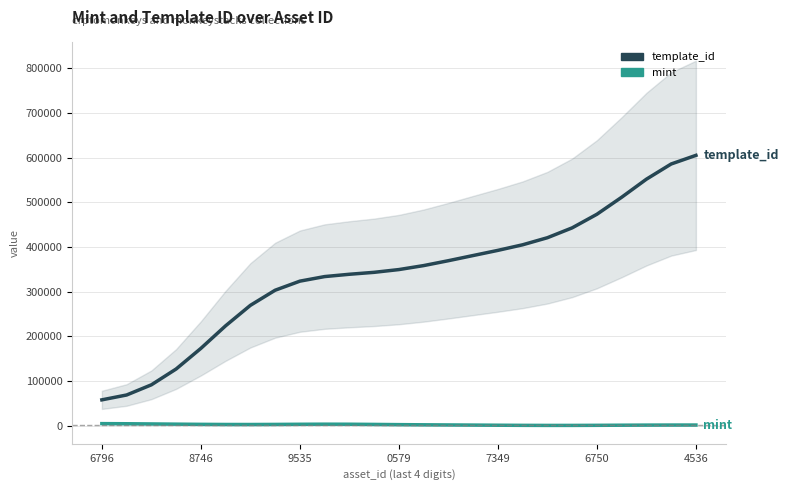

True or false: template_id has a value of 605107.7 at 4536.

True